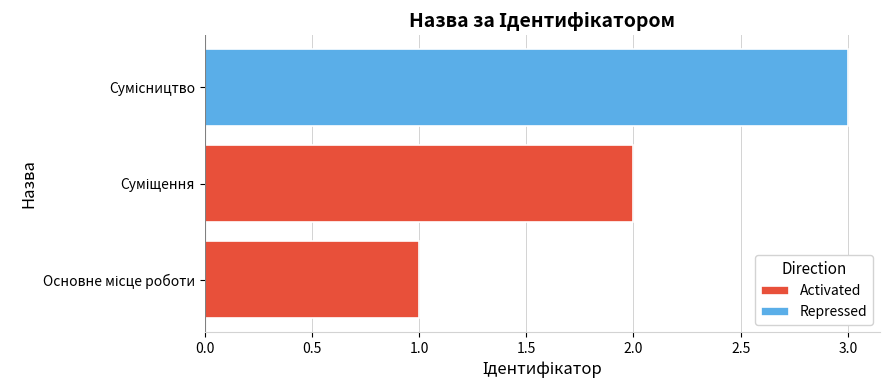

How many values in the Activated series are below 2?

1